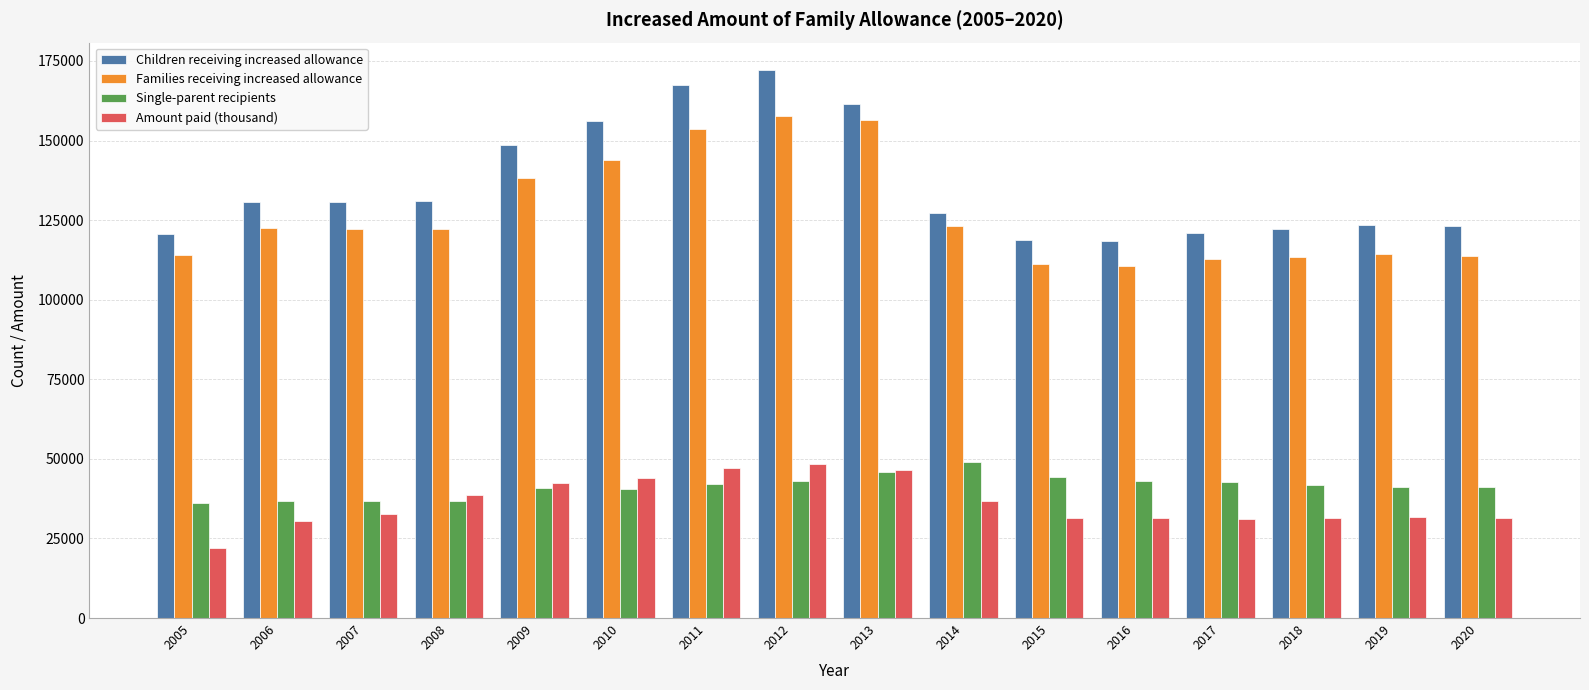

Between 2006 and 2013, which series saw the biggest shift?

Families receiving increased allowance